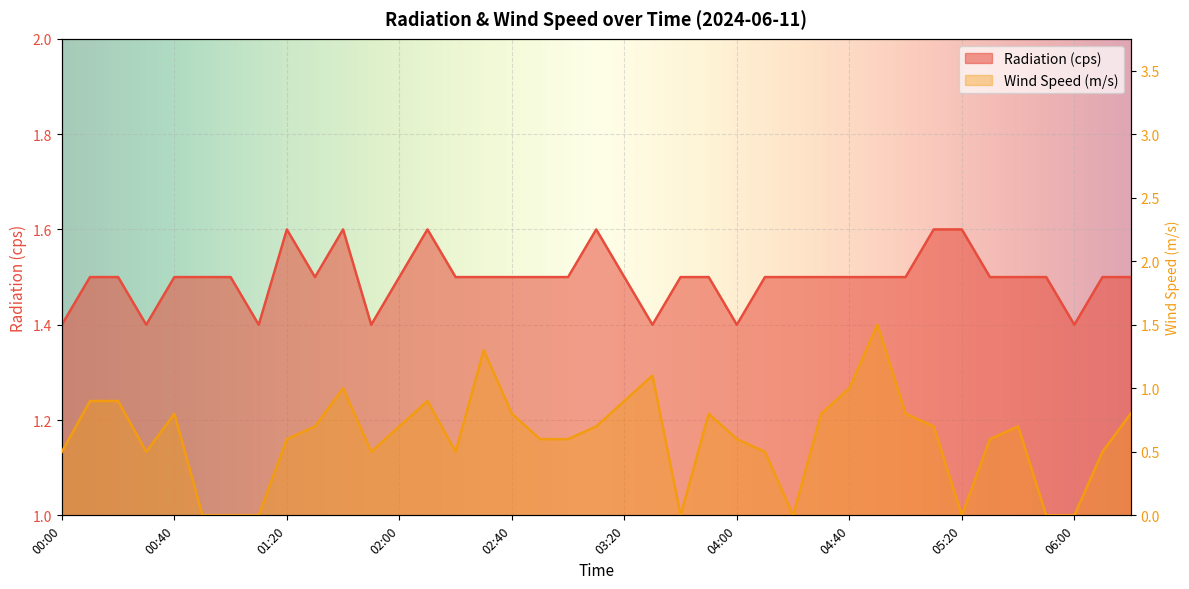

The value of Radiation (cps) at 01:00 is 1.5. True or false?

True